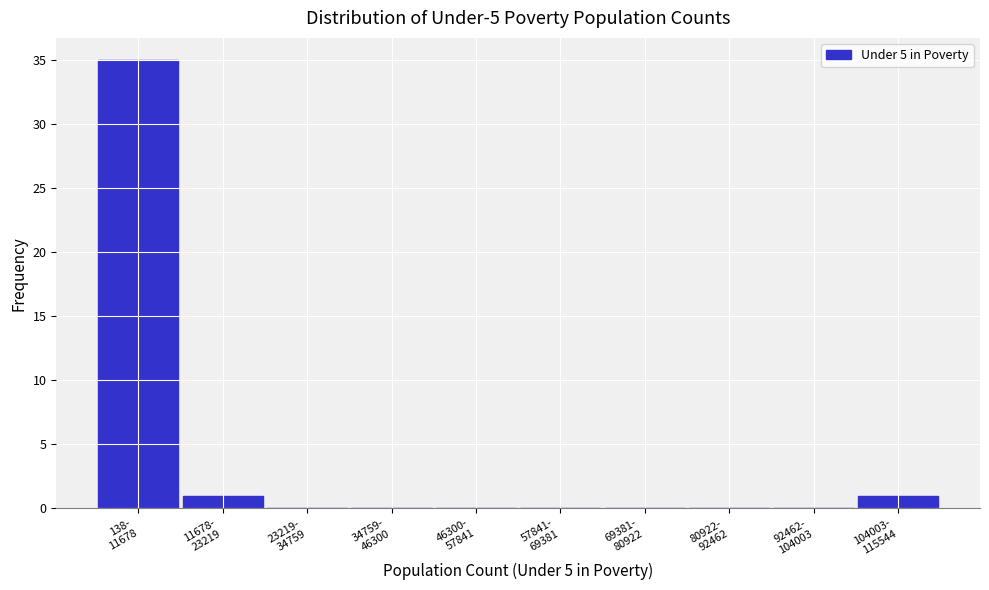

What is the greatest value displayed?

35